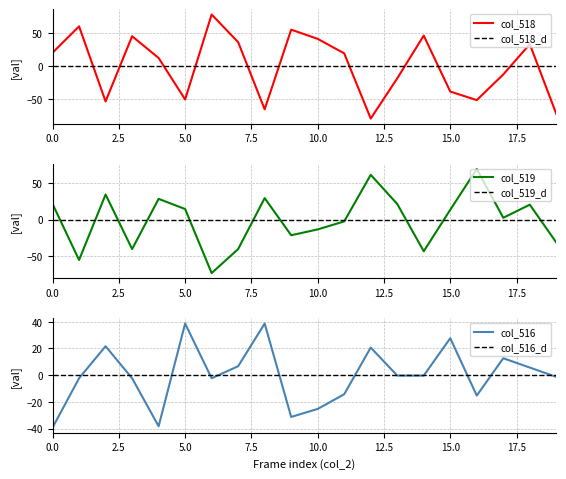

True or false: col_516_d has more than 0 points higher than both neighbors.

False